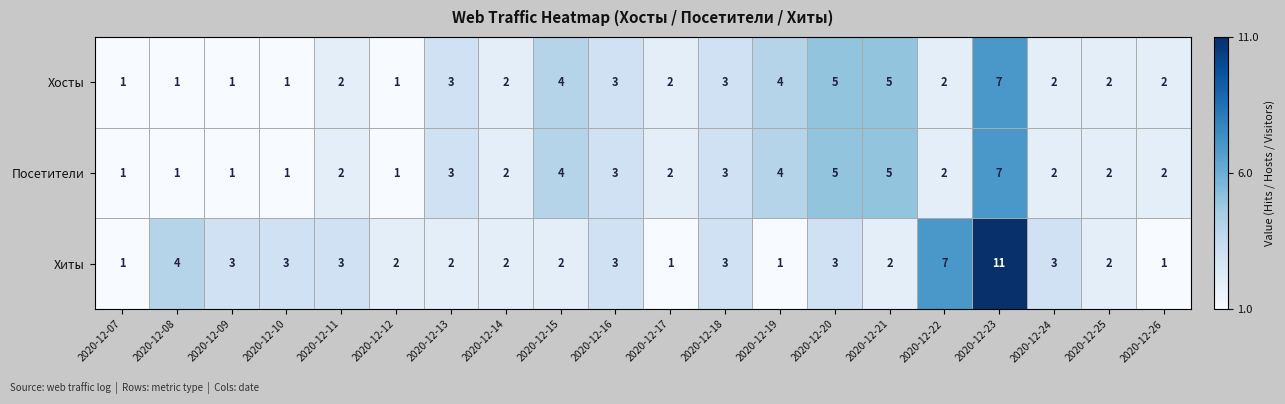

Count the Хиты values in the range 2 to 3.

13